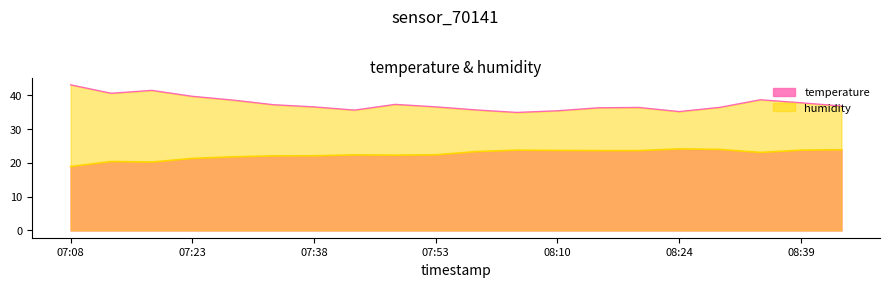

Does the chart display data point markers on the line(s)?

No